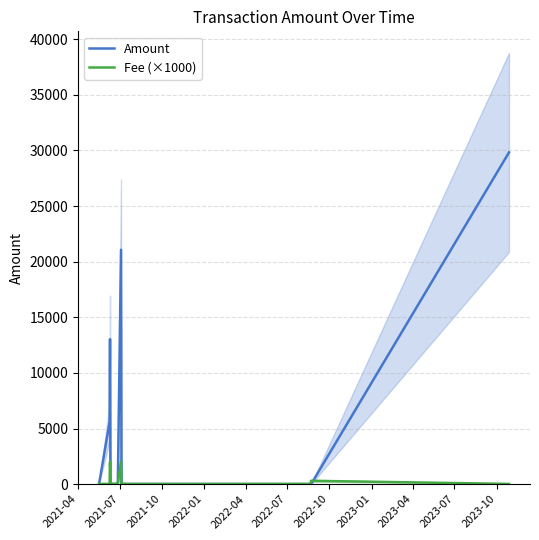

Reading left to right, what are all the values shown in this chart?

Amount: 0.0	5555.0	13032.1	10.5	10.0	10.1	10.3	10.7	10.5	21064.4	10.6	10.1	11.0	10.2	10.7	10.5	10.7	10.6	0.0	0.0	29819.1
Fee (×1000): 14.7	20.0	2000.0	14.7	14.7	51.5	22.1	14.7	36.8	2000.0	14.7	22.1	22.1	14.7	22.1	14.7	14.7	14.7	20.0	300.0	20.0